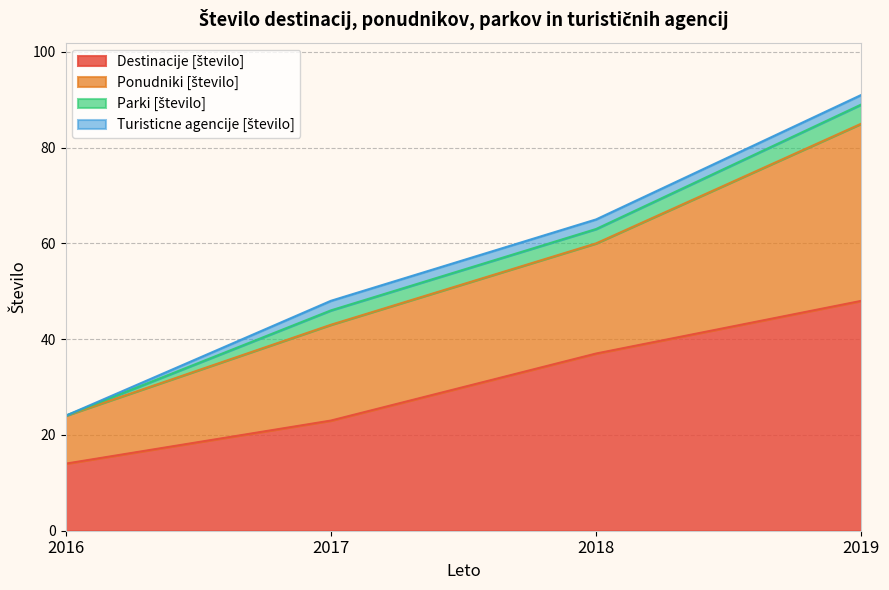

At which category is the sum across all series the highest?

2019